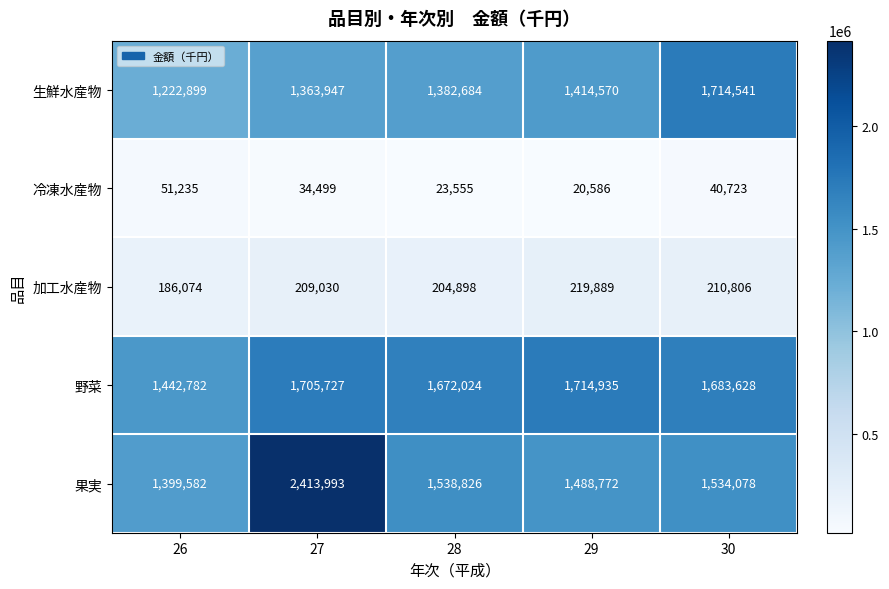

Rank the series at 29 from highest to lowest value.

野菜, 果実, 生鮮水産物, 加工水産物, 冷凍水産物